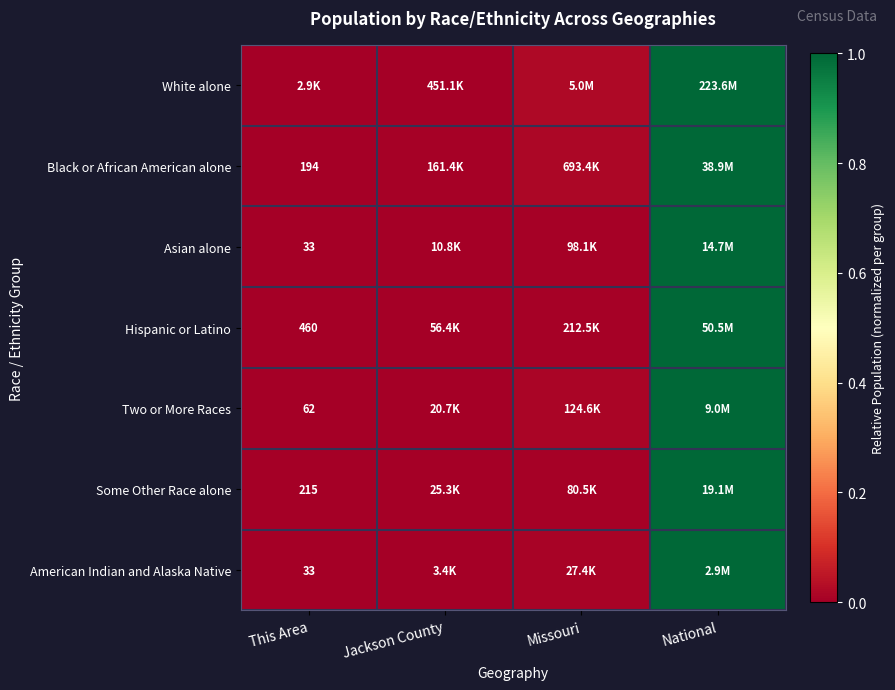

How many categories are shown in the chart?

4